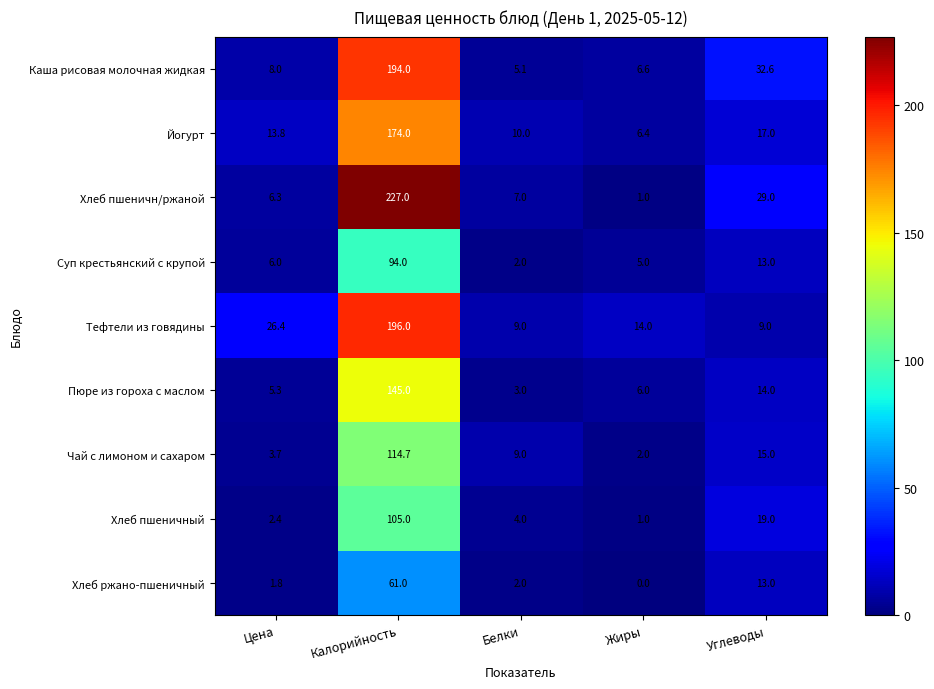

Which category has the lowest value in the Хлеб пшеничный series?

Жиры